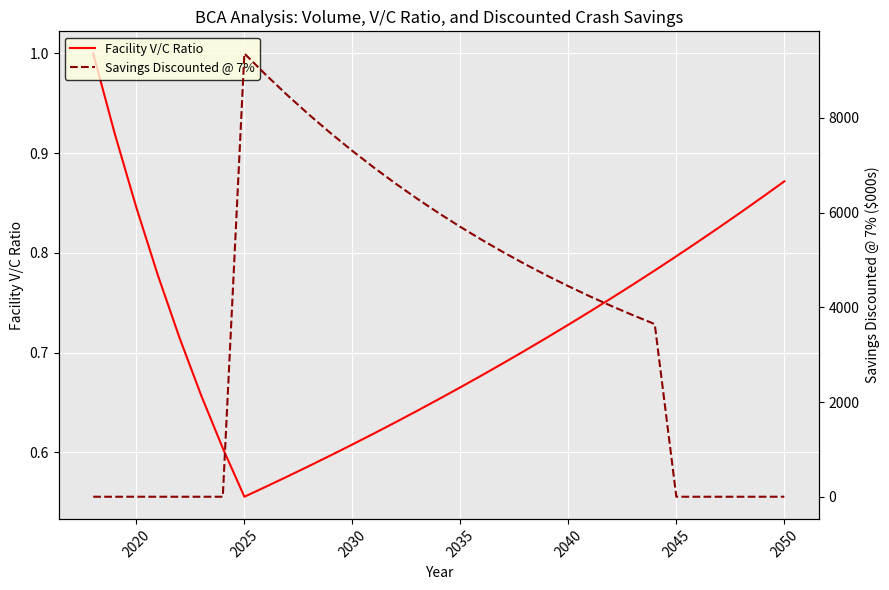

At how many categories does at least one series exceed 1137?

20